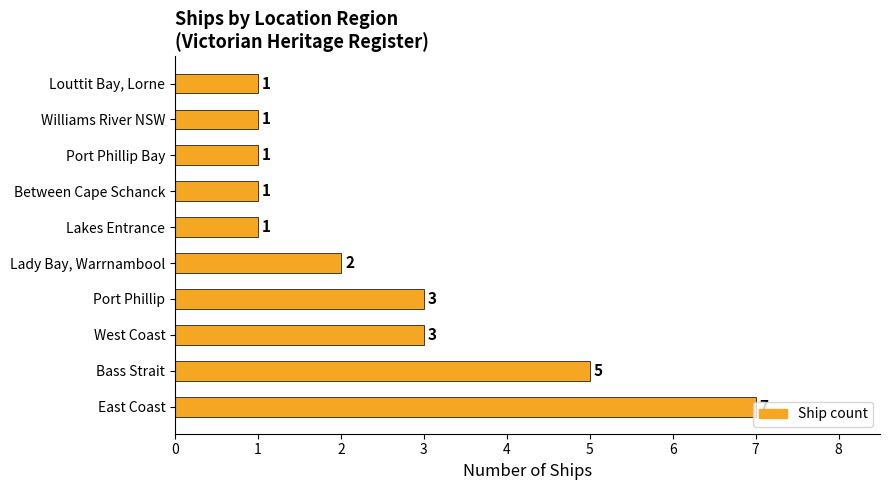

How many values are between 1 and 3?

8